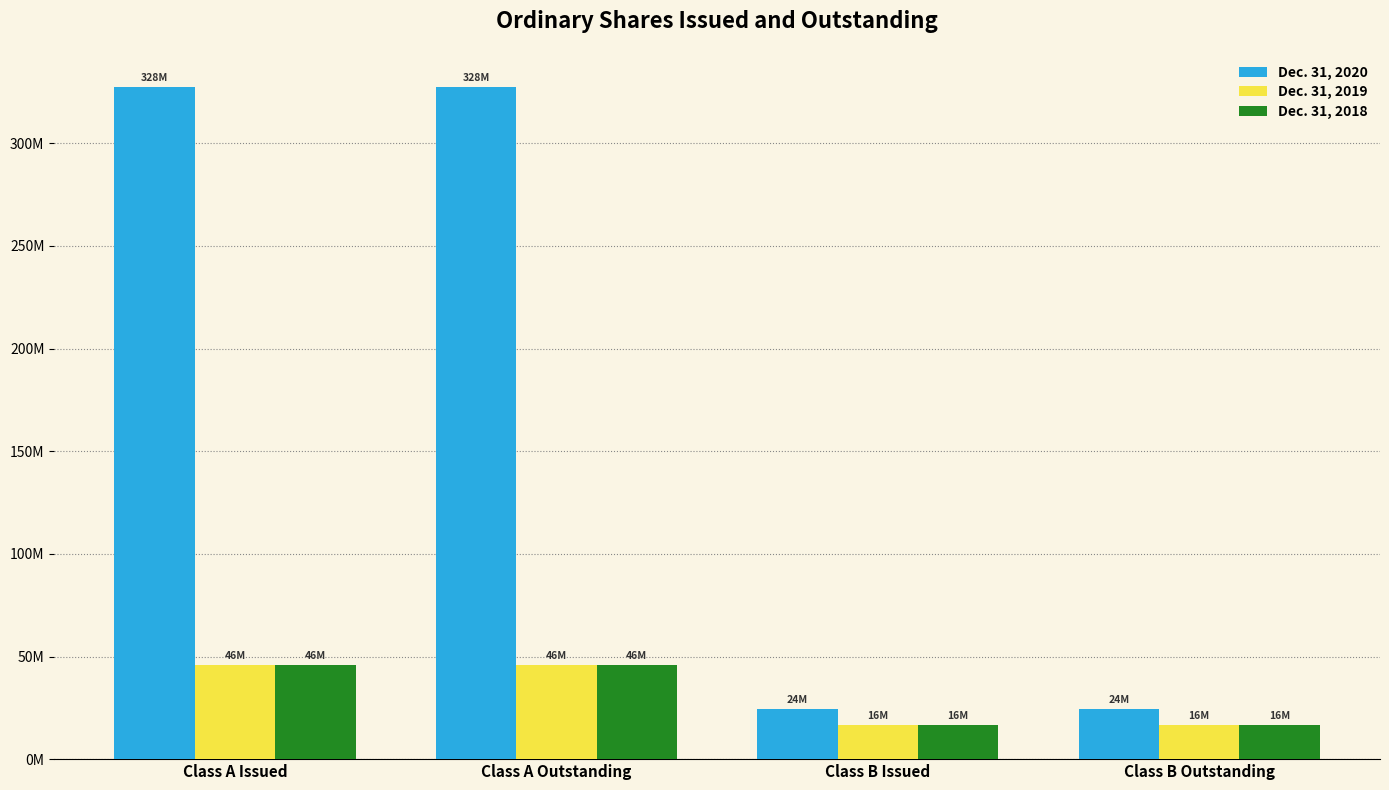

Are the bars horizontal?

No